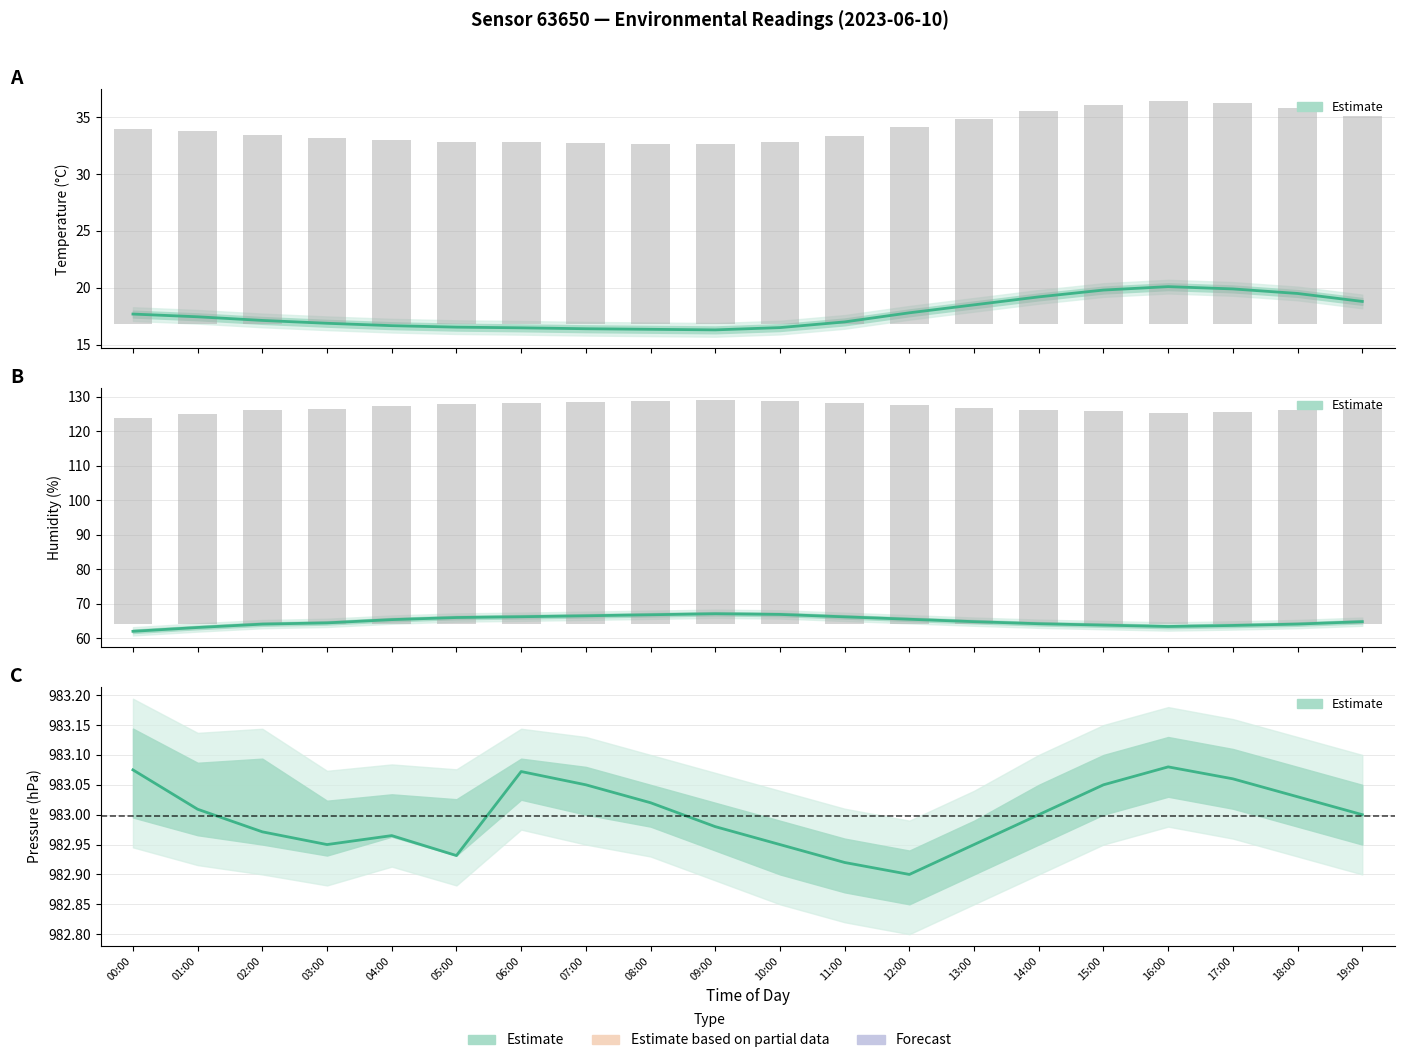

Which label corresponds to the smallest value in the chart?

12:00